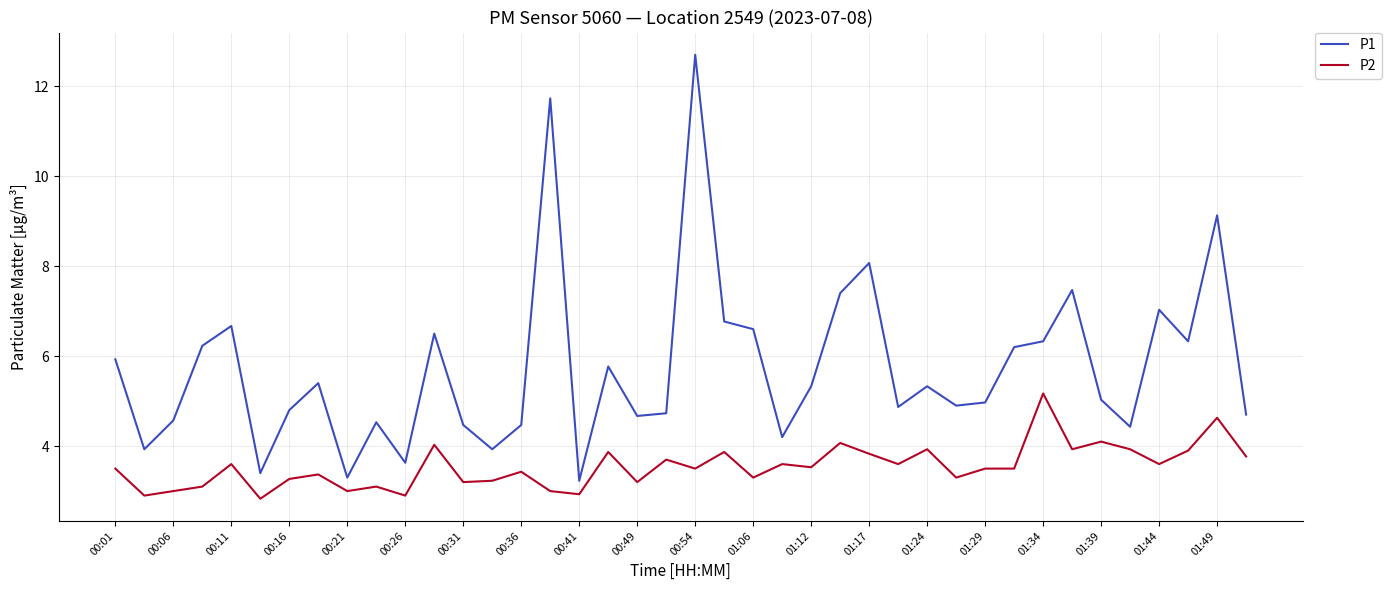

True or false: P1 and P2 cross at least once.

False